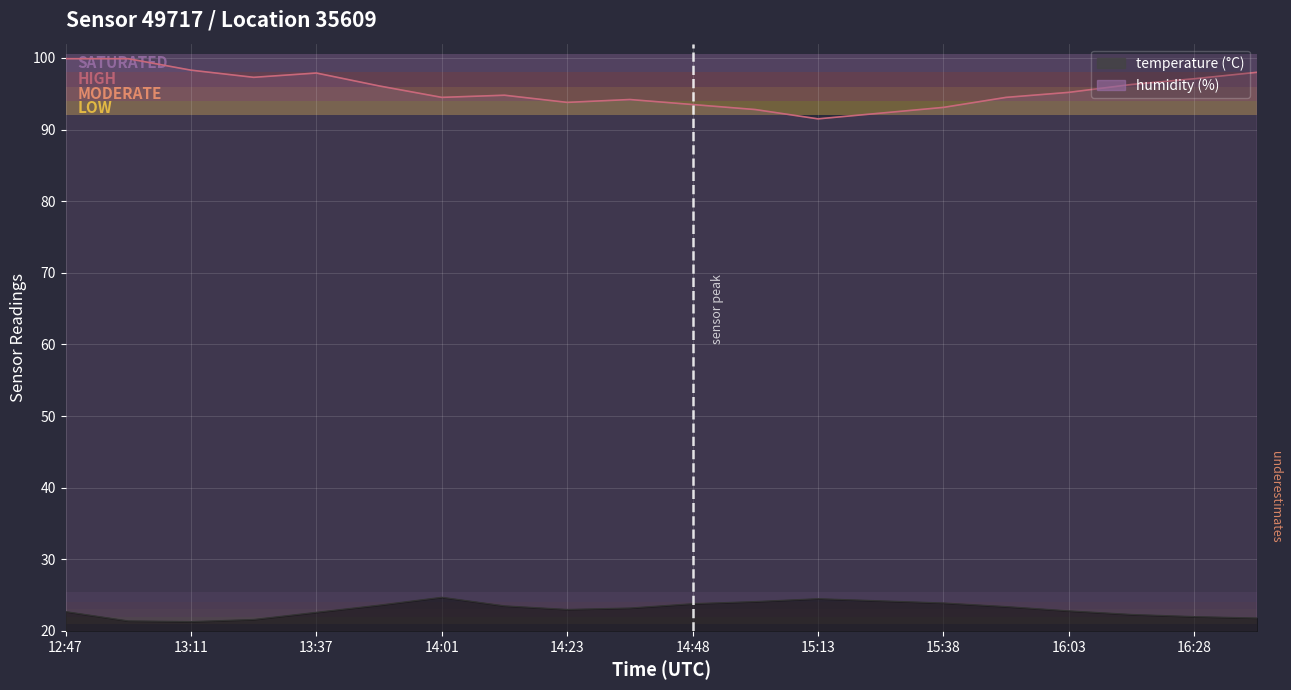

How many values in the temperature series are below 23?

9